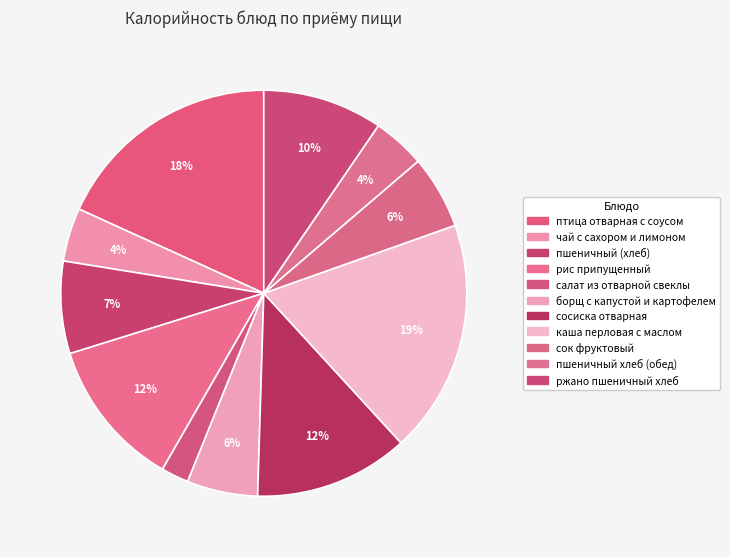

Count the number of slices in the pie.

11